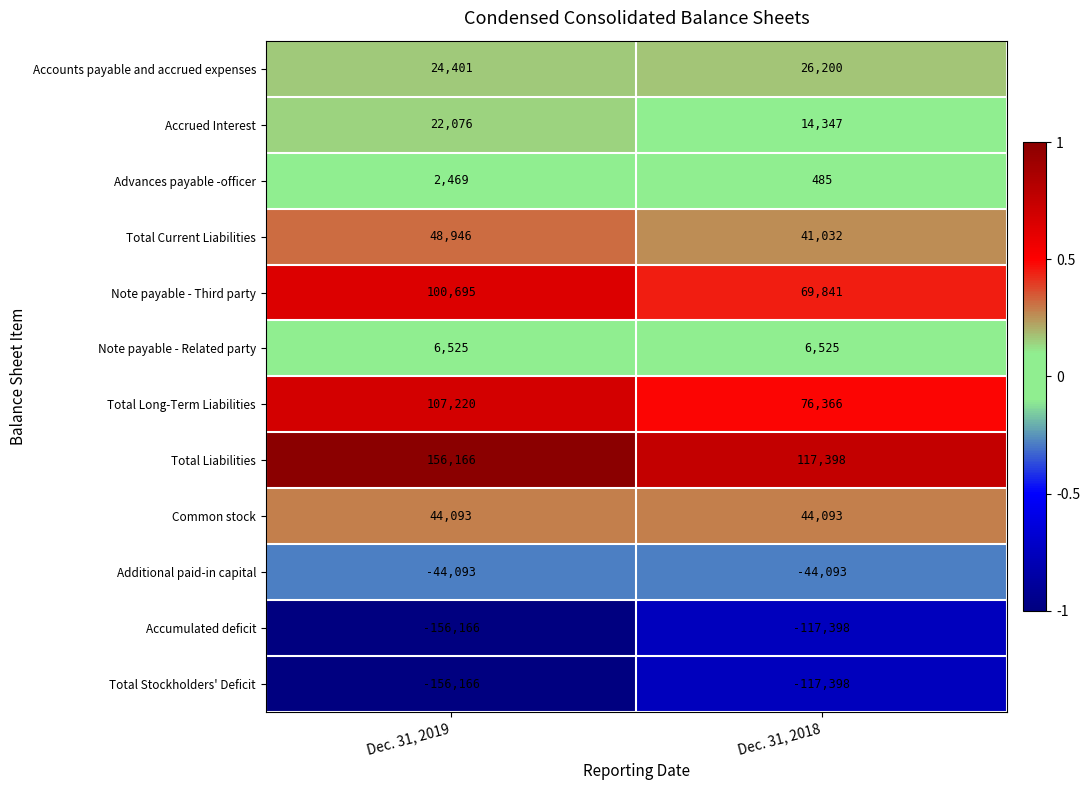

Reading left to right, what are all the values shown in this chart?

Accounts payable and accrued expenses: Dec. 31, 2019=24401	Dec. 31, 2018=26200
Accrued Interest: Dec. 31, 2019=22076	Dec. 31, 2018=14347
Advances payable -officer: Dec. 31, 2019=2469	Dec. 31, 2018=485
Total Current Liabilities: Dec. 31, 2019=48946	Dec. 31, 2018=41032
Note payable - Third party: Dec. 31, 2019=100695	Dec. 31, 2018=69841
Note payable - Related party: Dec. 31, 2019=6525	Dec. 31, 2018=6525
Total Long-Term Liabilities: Dec. 31, 2019=107220	Dec. 31, 2018=76366
Total Liabilities: Dec. 31, 2019=156166	Dec. 31, 2018=117398
Common stock: Dec. 31, 2019=44093	Dec. 31, 2018=44093
Additional paid-in capital: Dec. 31, 2019=-44093	Dec. 31, 2018=-44093
Accumulated deficit: Dec. 31, 2019=-156166	Dec. 31, 2018=-117398
Total Stockholders' Deficit: Dec. 31, 2019=-156166	Dec. 31, 2018=-117398